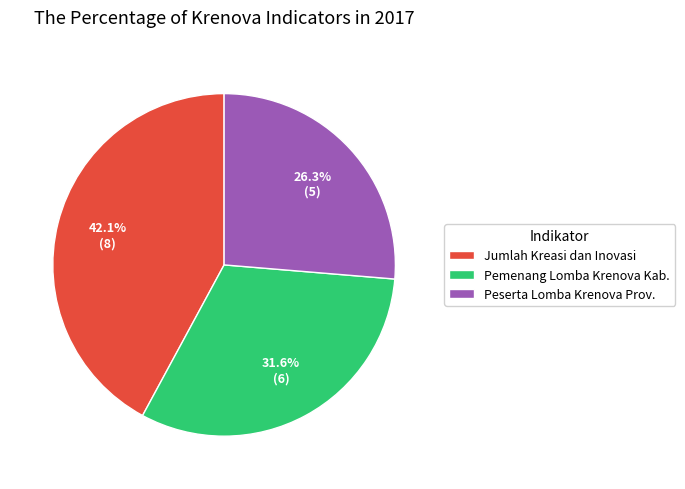

Is there a majority slice in this chart?

No